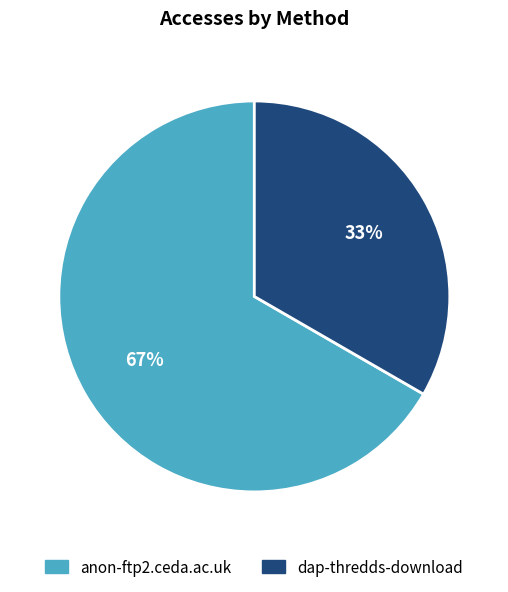

To the nearest percent, what portion does anon-ftp2.ceda.ac.uk represent?

67%